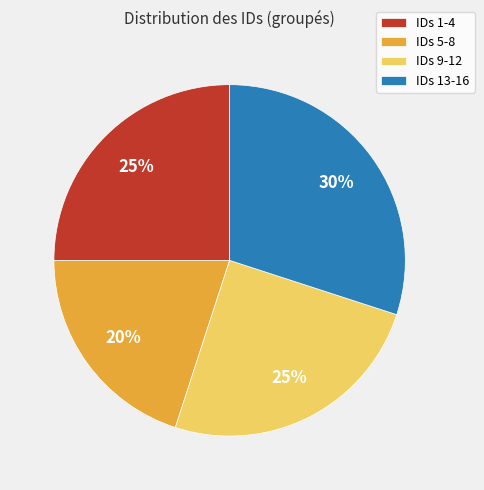

Is there any slice that represents more than half of the pie?

No